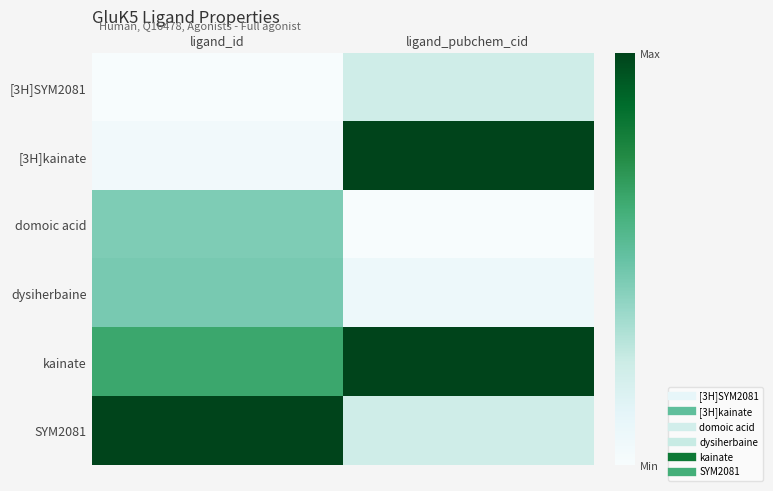

At how many categories does at least one series exceed 0?

2